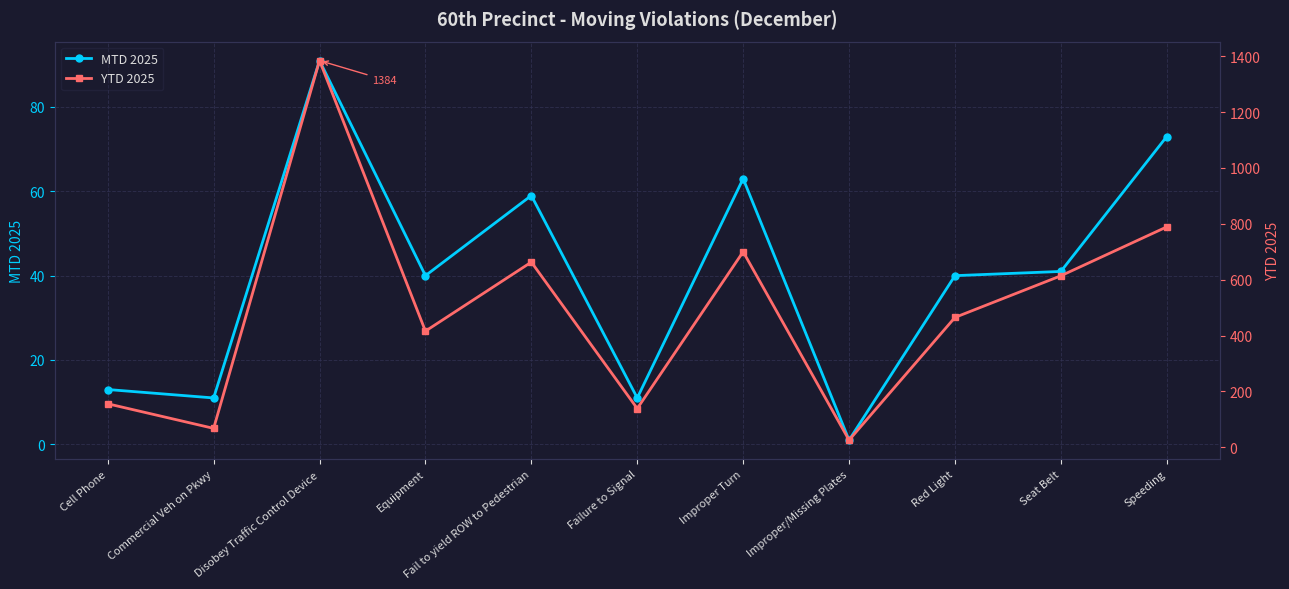

How many lines are shown in the chart?

2